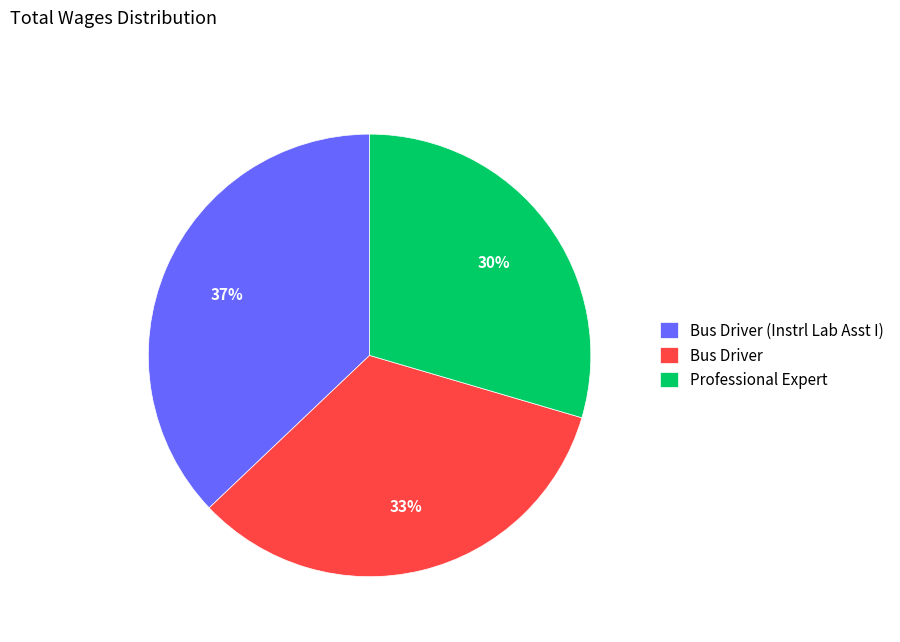

Is the sum of Professional Expert and Bus Driver (Instrl Lab Asst I) greater than half?

Yes